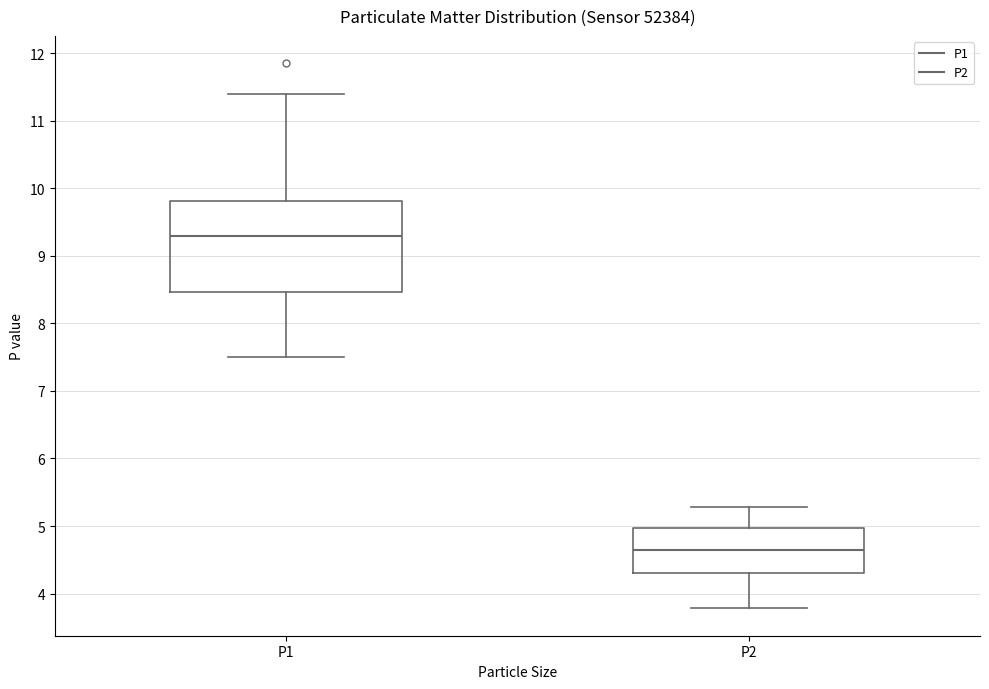

Which box has the lowest median line?

P2